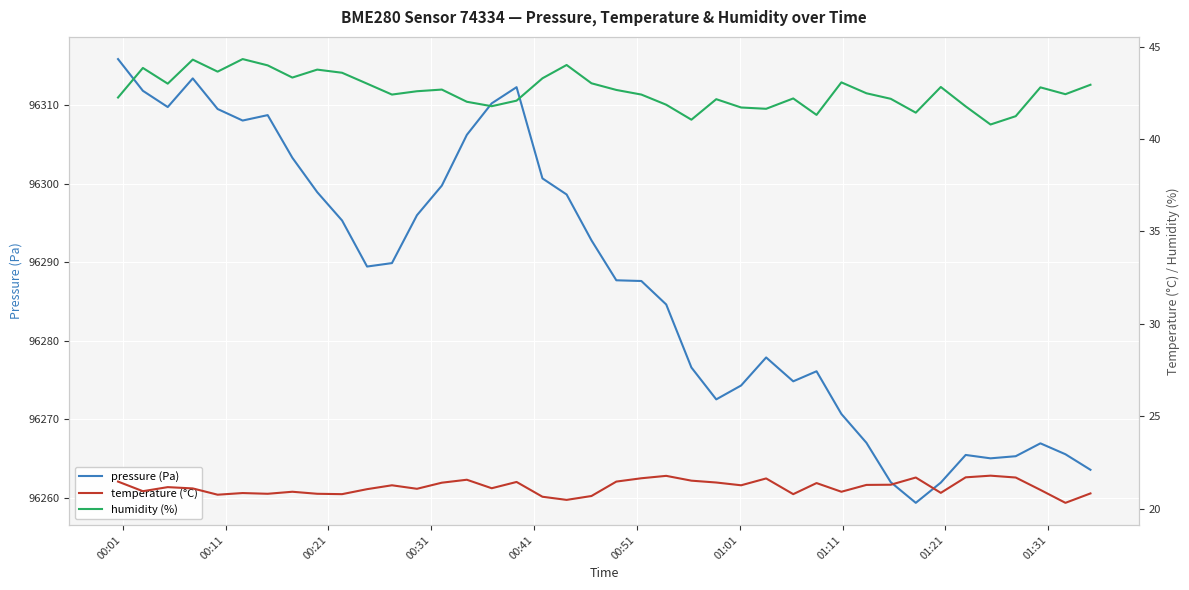

What is the maximum value for pressure (Pa)?

96315.9